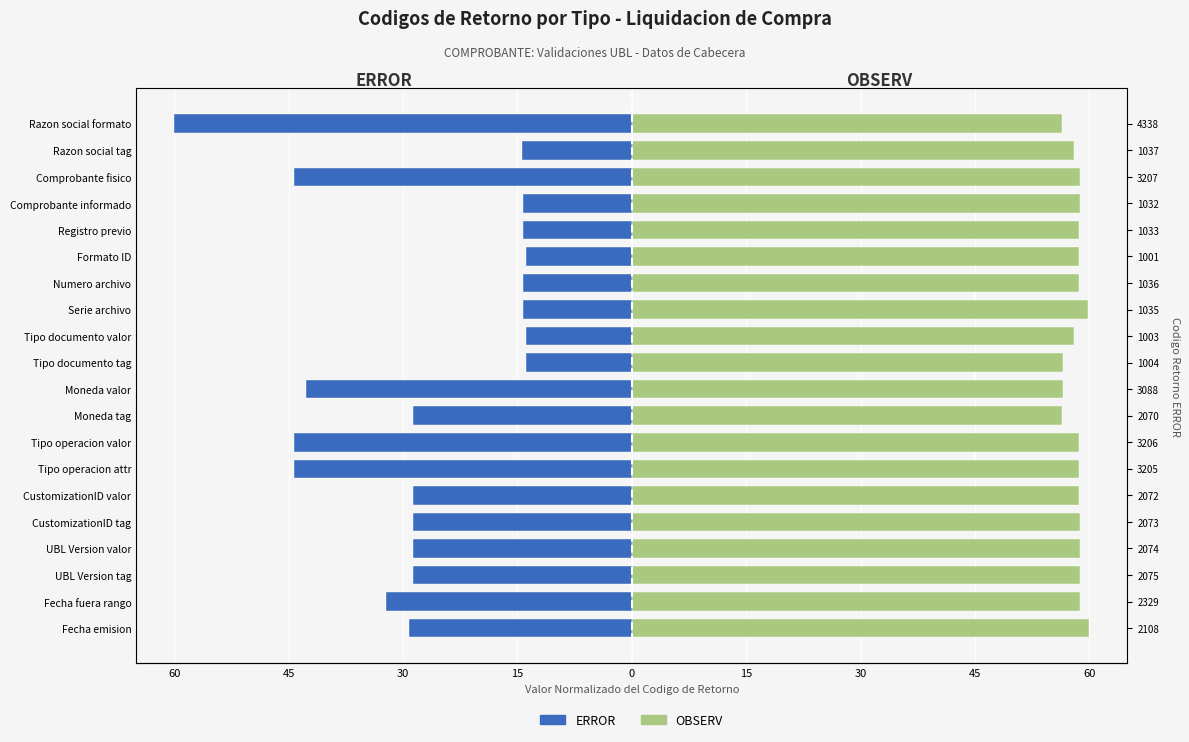

What is the total value across all series at Razon social tag?

43.7